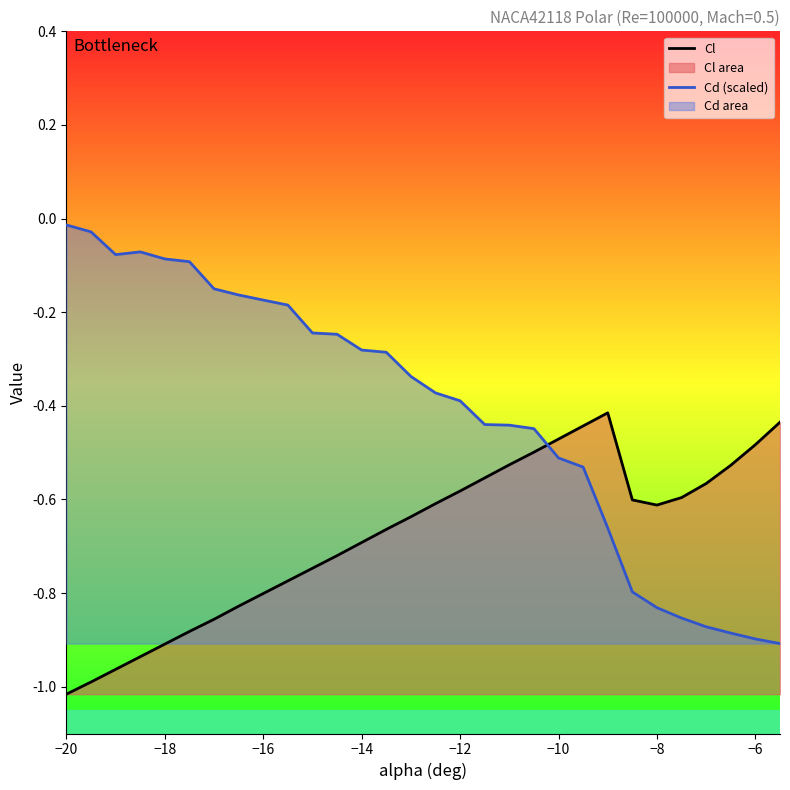

What is the sum of all Cd (scaled) values?

-12.3